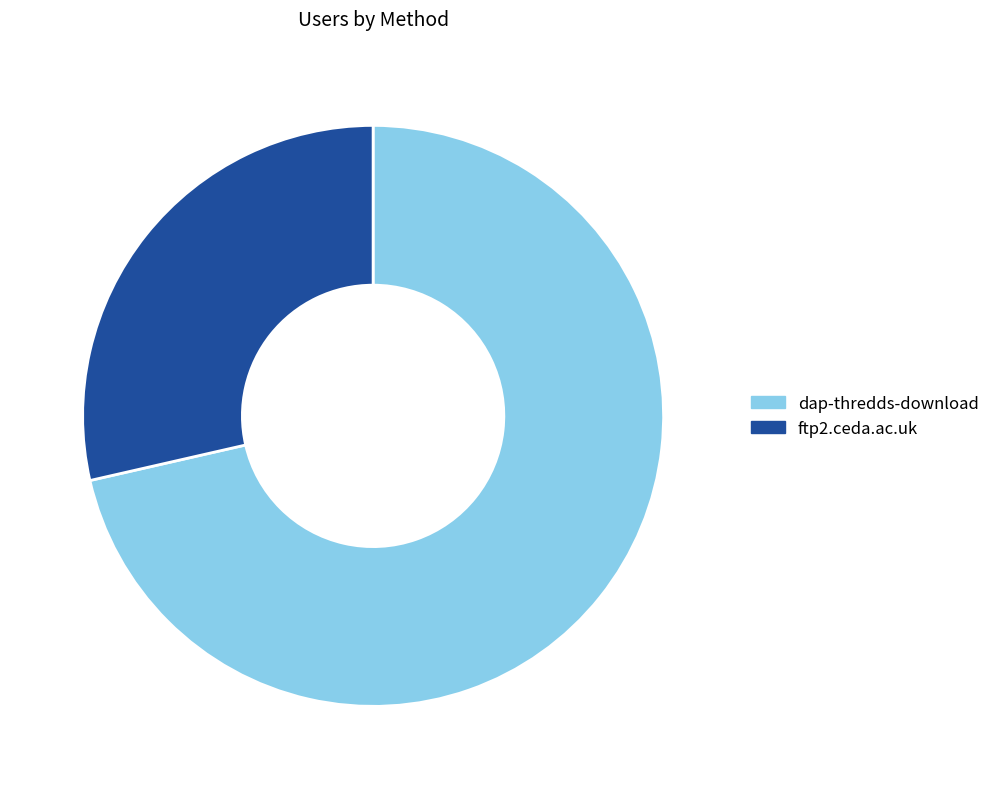

What is the ratio of the value at dap-thredds-download to the value at ftp2.ceda.ac.uk?

2.5